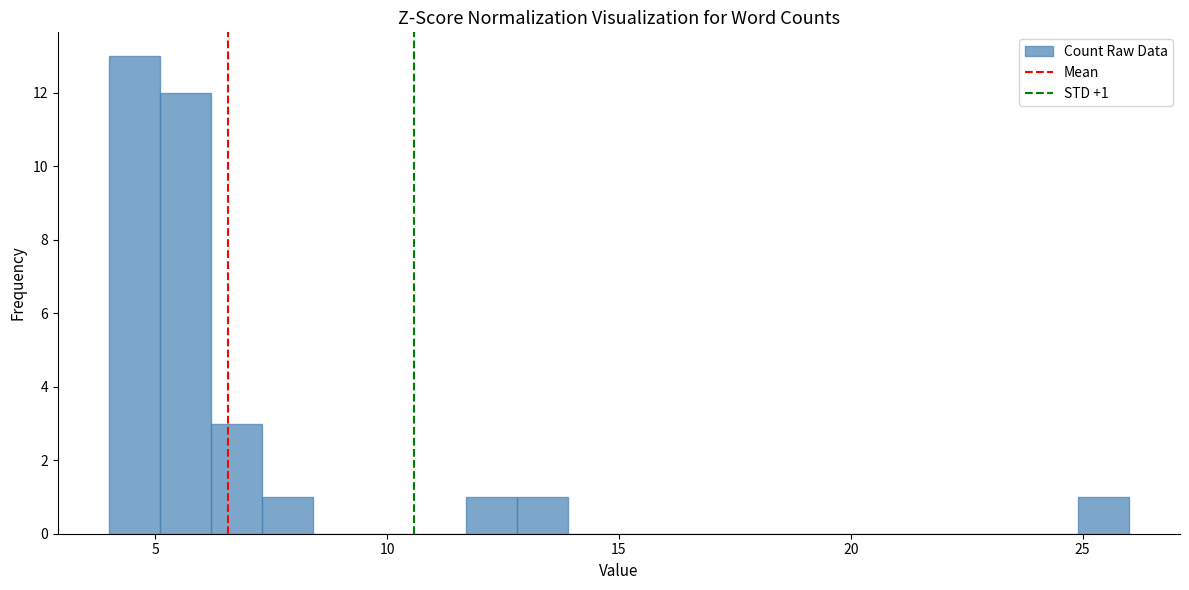

Around what value on the x-axis is the tallest bar? Give the approximate position of its centre, as read against the axis.

4.5